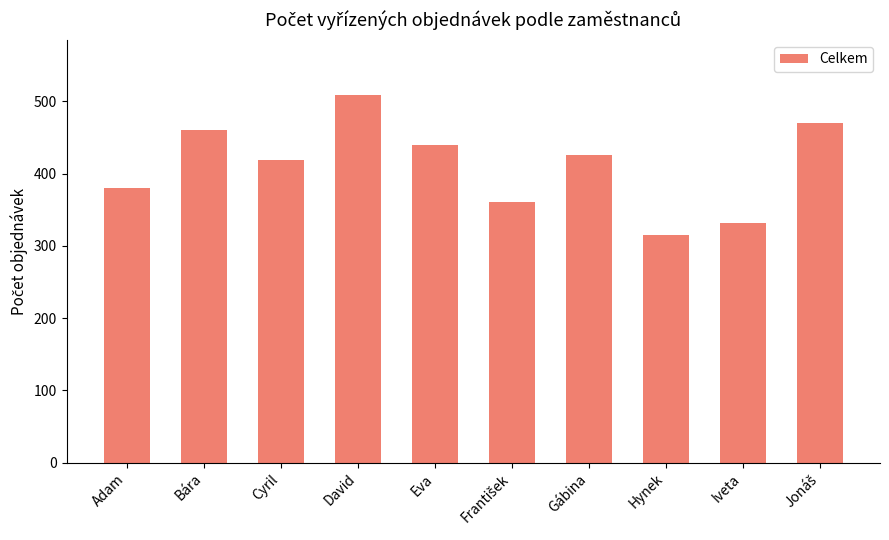

What is the difference between the values at Adam and Hynek?

65